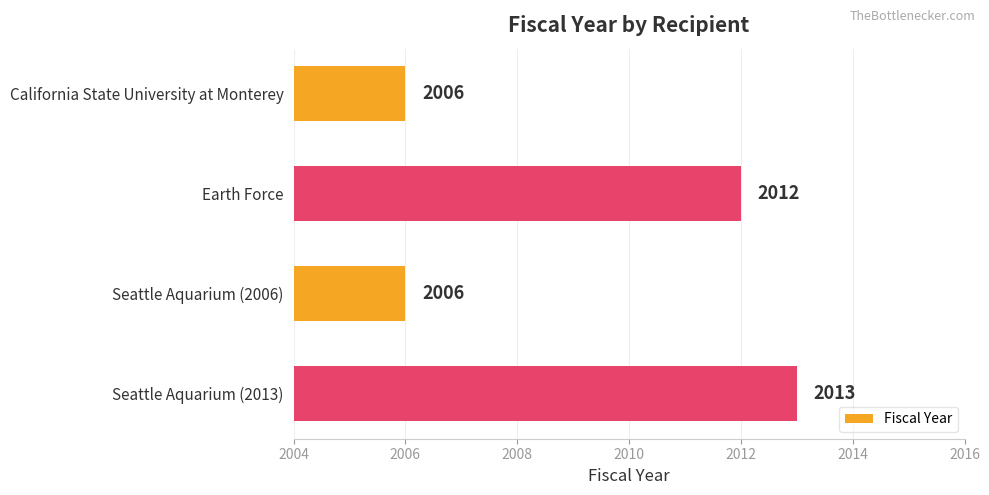

Reading top to bottom, transcribe all the data shown in this chart.

2006	2012	2006	2013